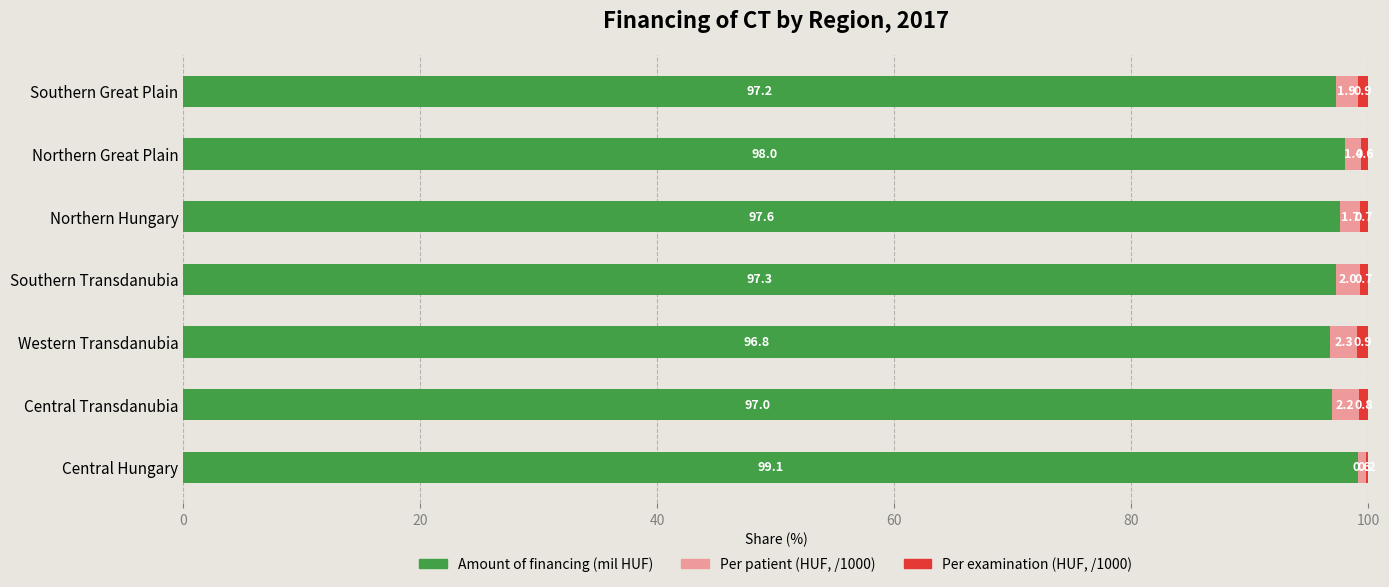

How many data points does each series have?

7